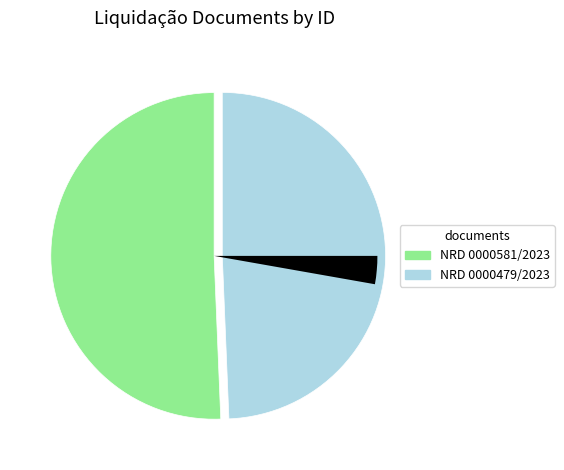

What is the largest slice in the pie chart?

4283767